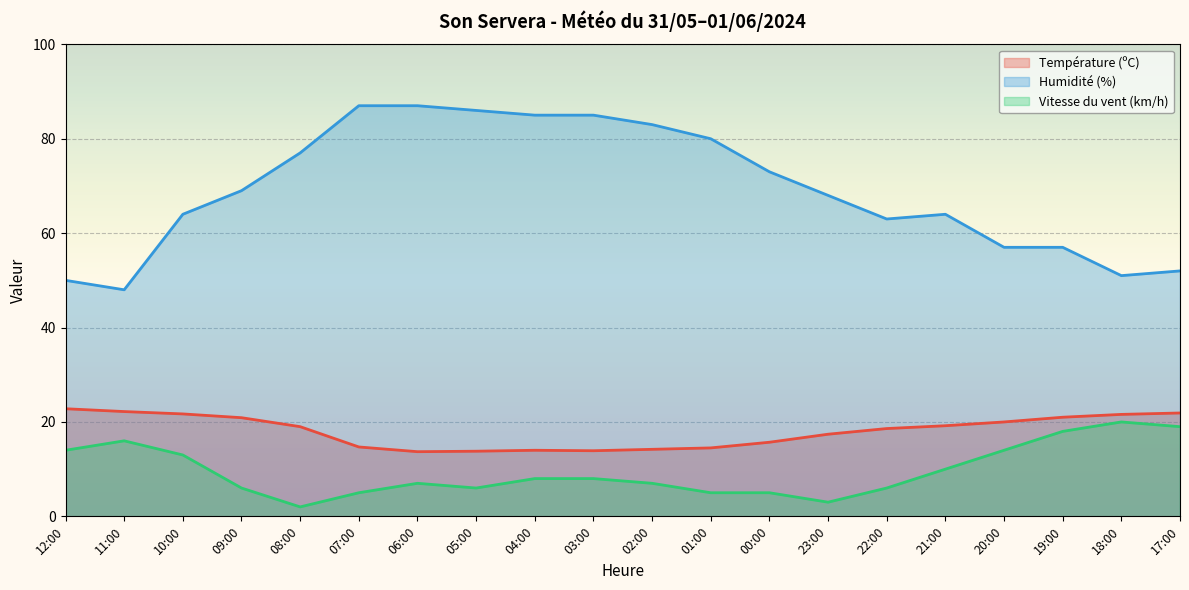

Where does the Humidité (%) series first go above 69?

08:00